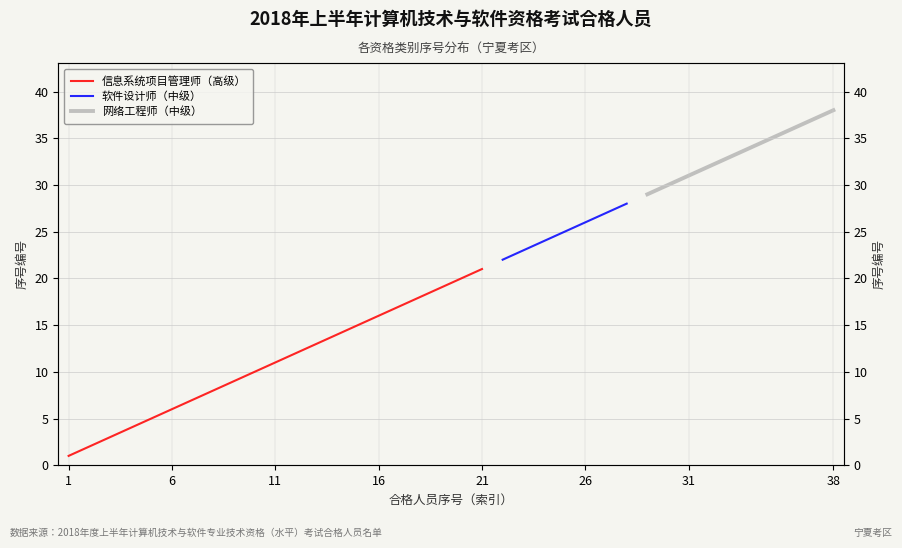

Is this an area chart (filled region under the line)?

No